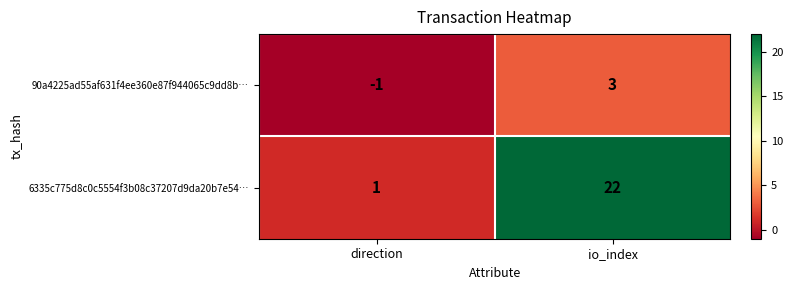

Rank the series by their maximum value, from lowest to highest.

90a4225ad55af631f4ee360e87f944065c9dd8b…, 6335c775d8c0c5554f3b08c37207d9da20b7e54…